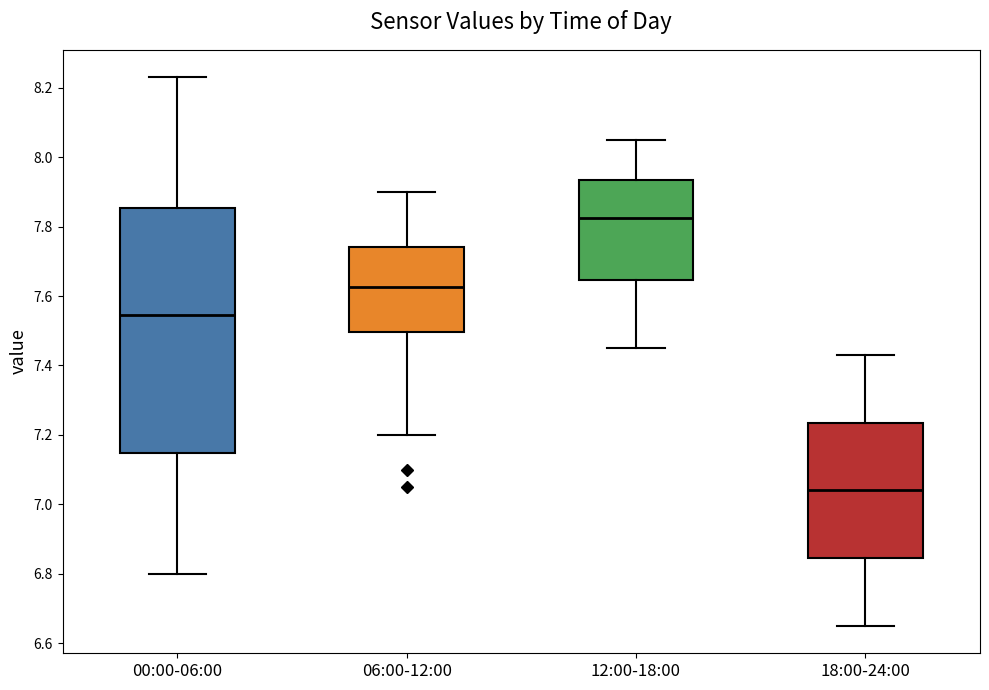

Comparing the boxes themselves (not the whiskers), which one is the tallest?

00:00-06:00